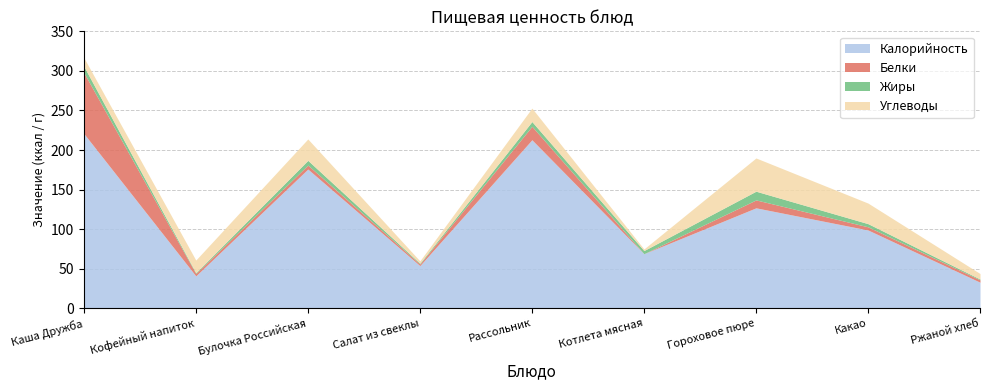

Reading left to right, list all the values displayed in this chart.

Калорийность: 221	41	176	54	213	69	127	99	33
Белки: 77	3	5	2	17	0	10	4	3
Жиры: 8	1	6	1	6	4	11	4	1
Углеводы: 11	16	27	3	17	2	42	26	7